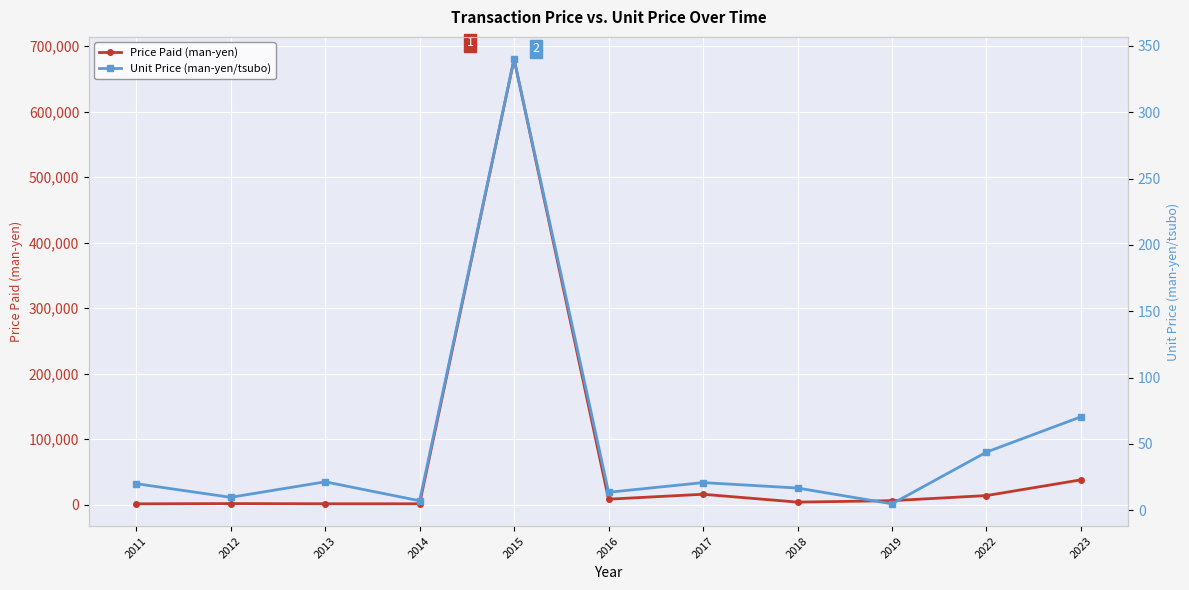

What is the value of the Price Paid (man-yen) point at the 5th from the left?

680000